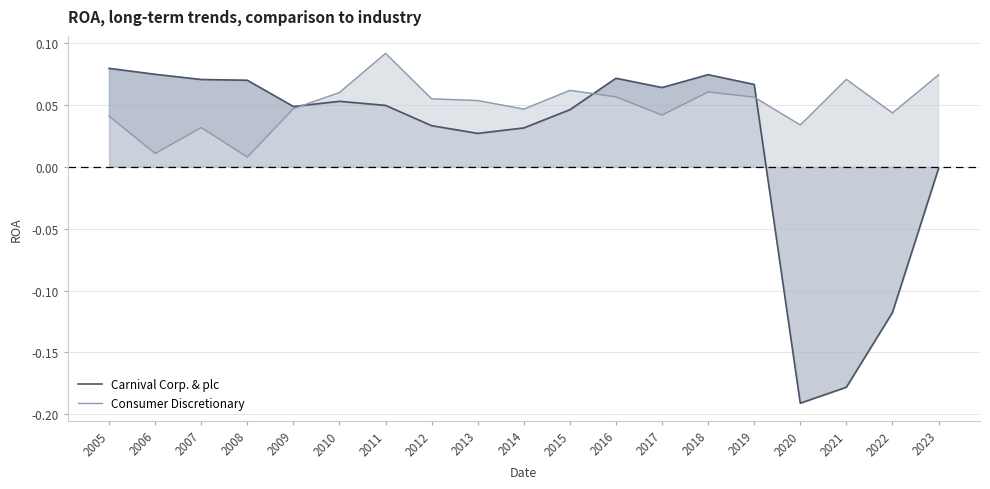

Count the number of categories in the chart.

19